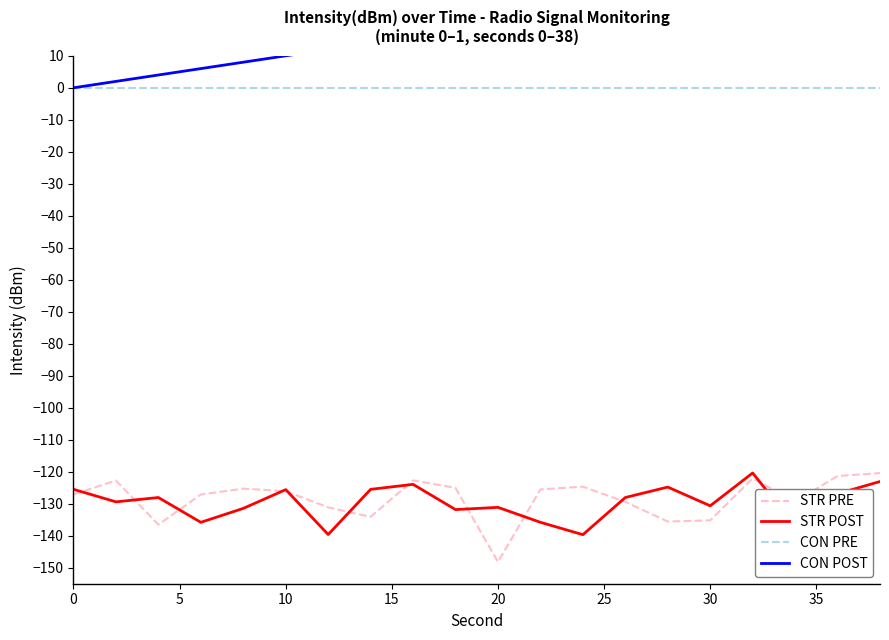

What is the sum of the STR PRE values at 15 and 35?

-269.3